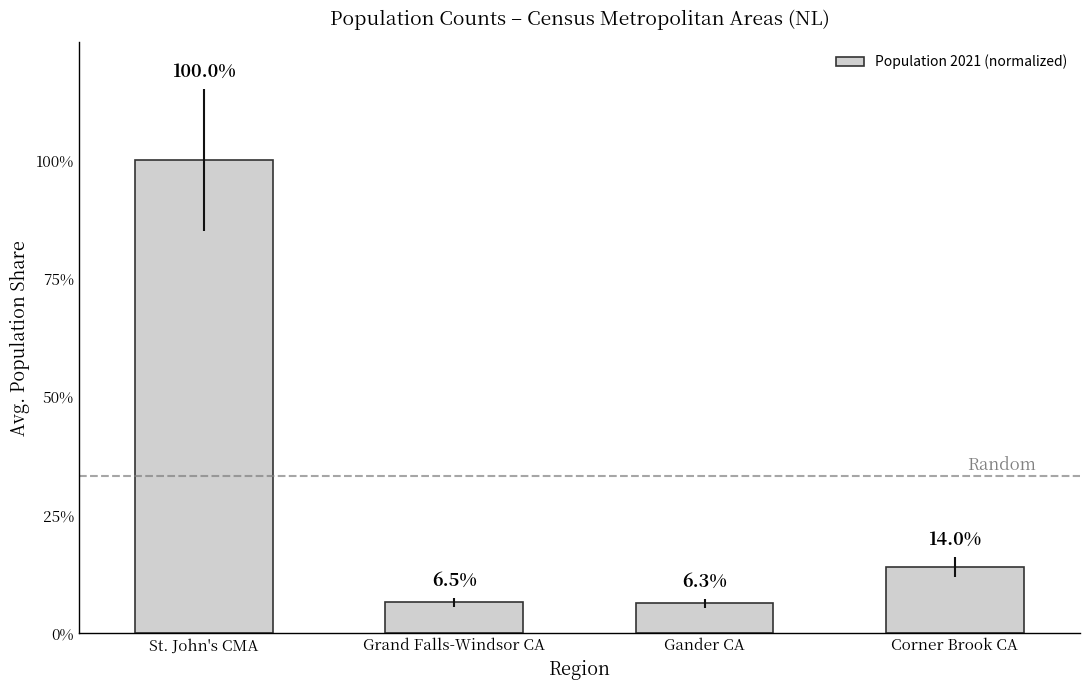

What is the average value?

0.3